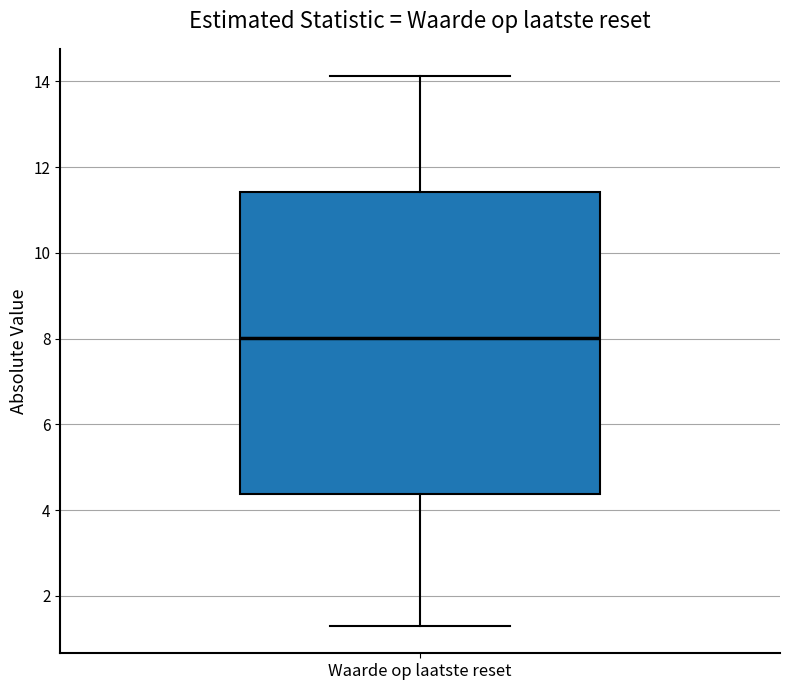

Where does the upper whisker of the box for Waarde op laatste reset end on the y-axis? The values are not printed on the chart, so give them approximately, as read against the axis.

14.2